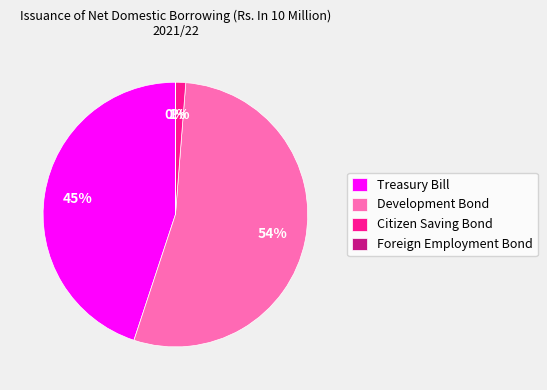

What is the ratio of the value at Development Bond to the value at Treasury Bill?

1.2